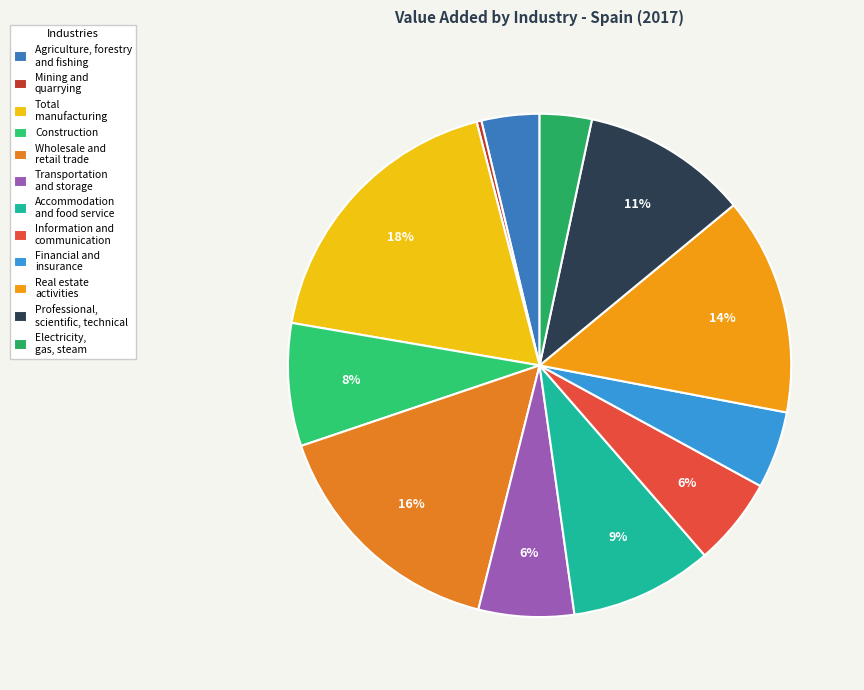

What percentage is the Real estate activities slice, to the nearest percent?

14%